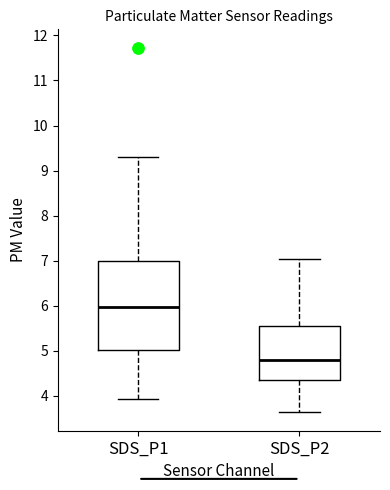

Which box has the highest median line?

SDS_P1